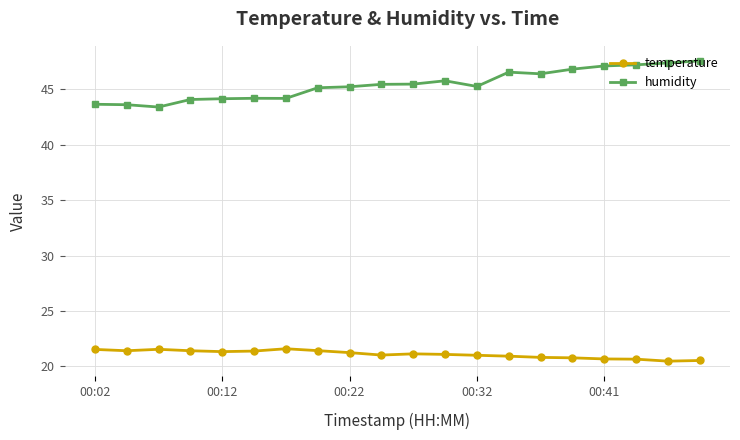

Which series has the widest spread of values?

humidity